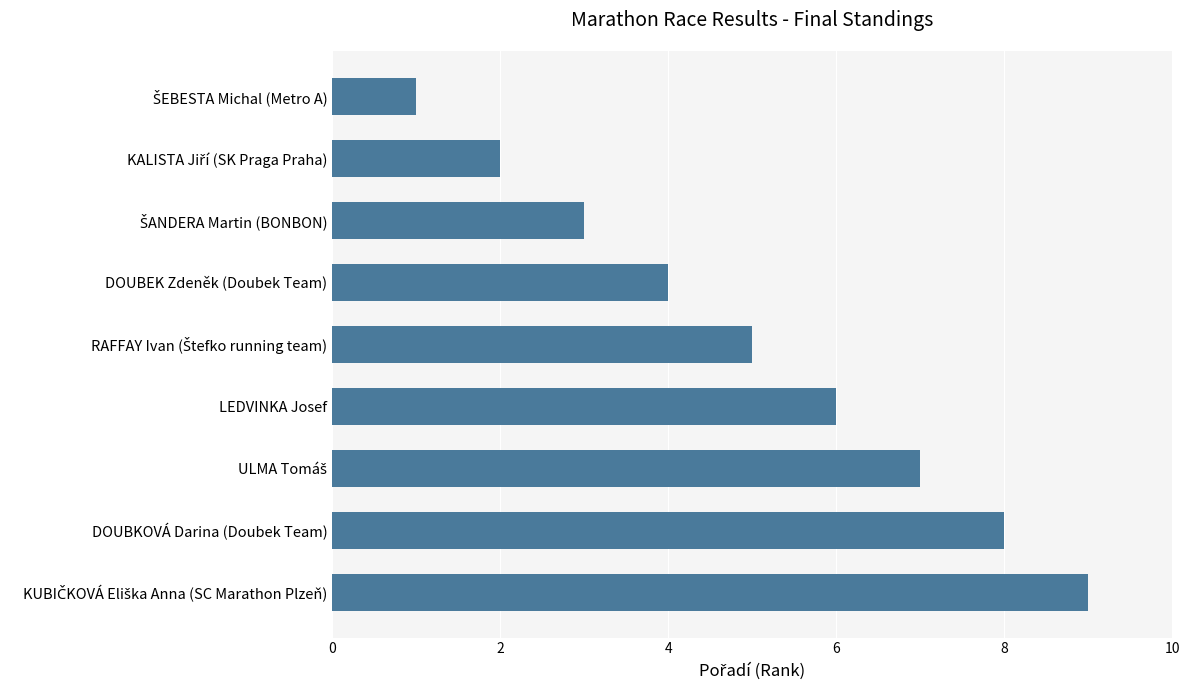

Approximately how many times larger is the value at DOUBKOVÁ Darina (Doubek Team) compared to DOUBEK Zdeněk (Doubek Team)?

2.0